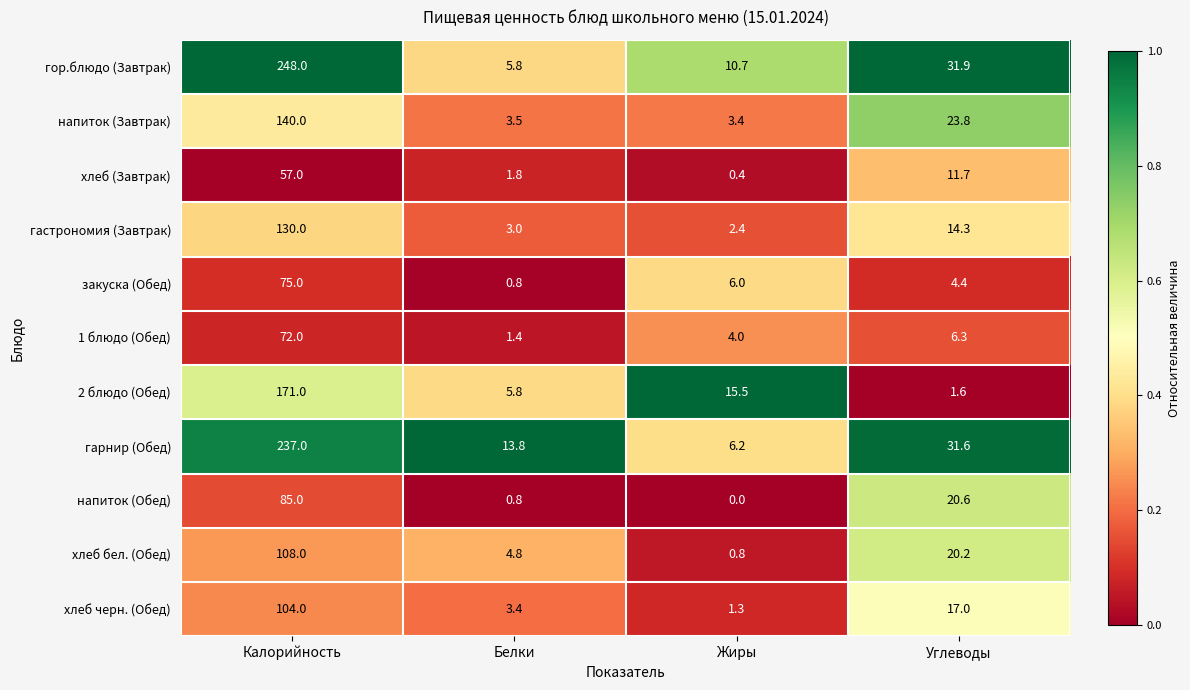

At which category is the sum across all series the highest?

Калорийность